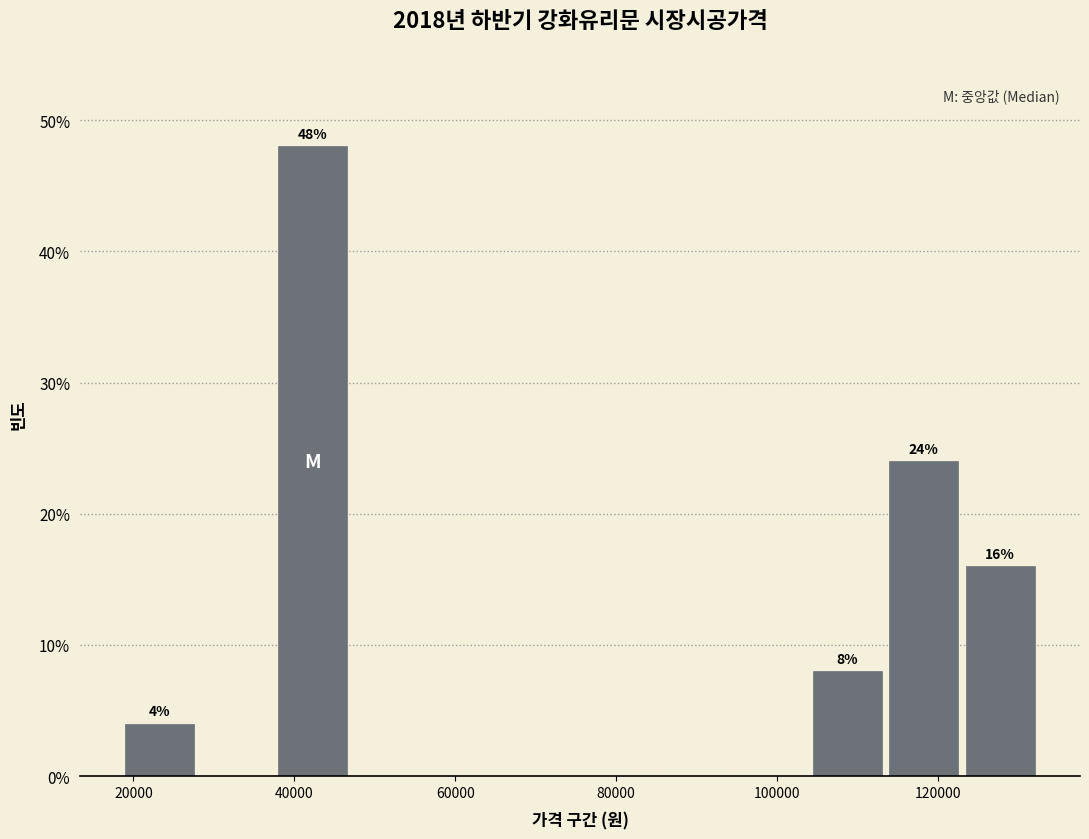

Over which range of the x-axis is the bar tallest?

38000 to 48000